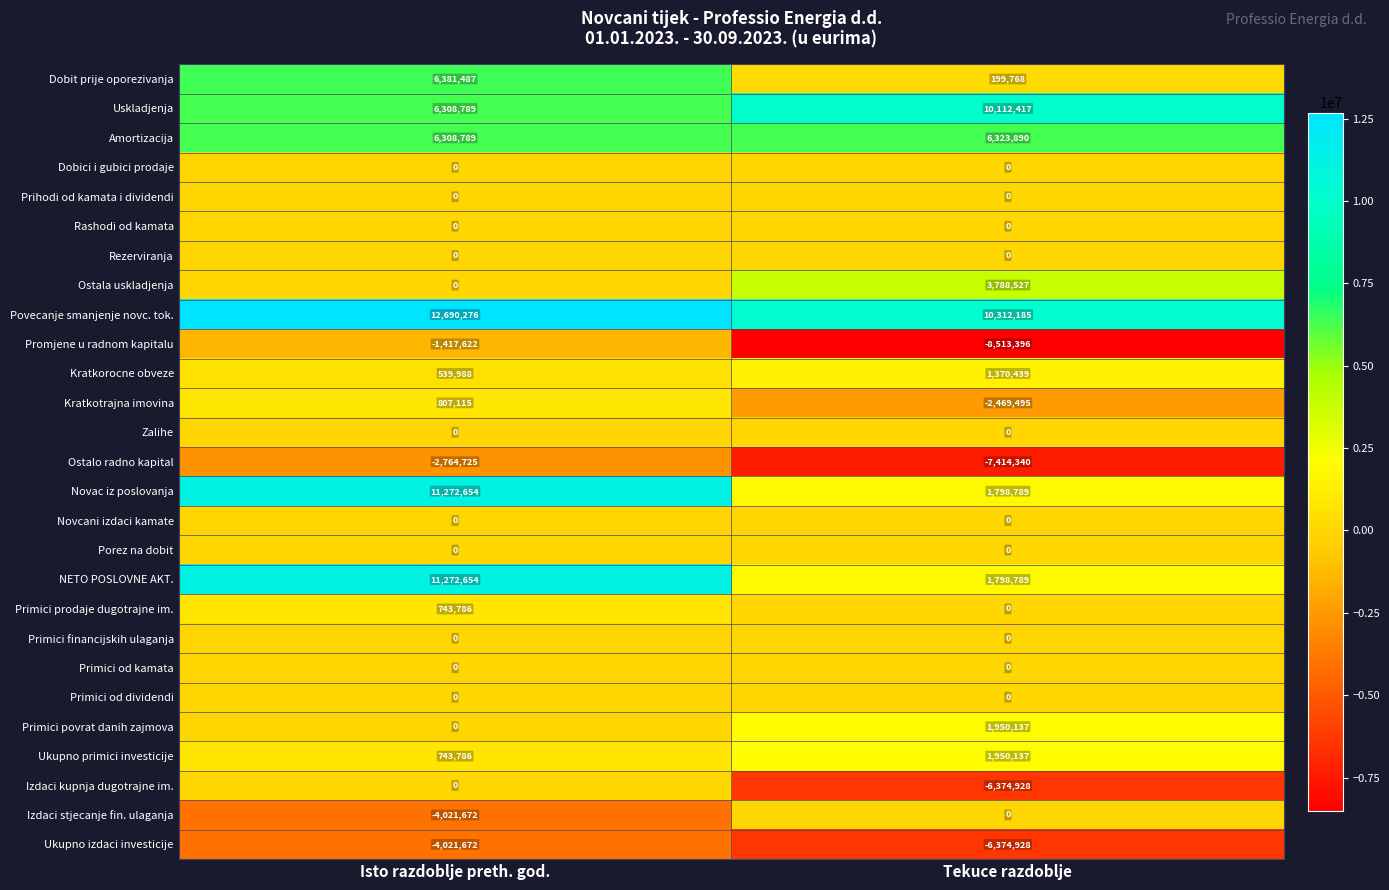

Read the Amortizacija value at Tekuce razdoblje, to the nearest 50.

6323900